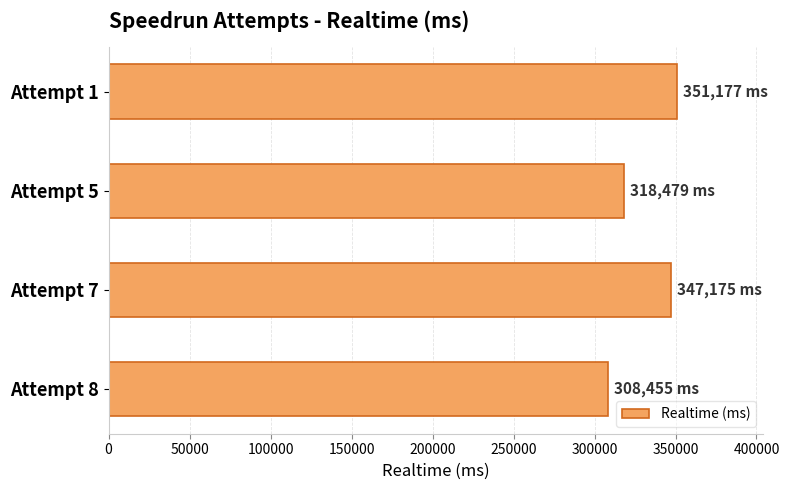

What is the greatest value displayed?

351177